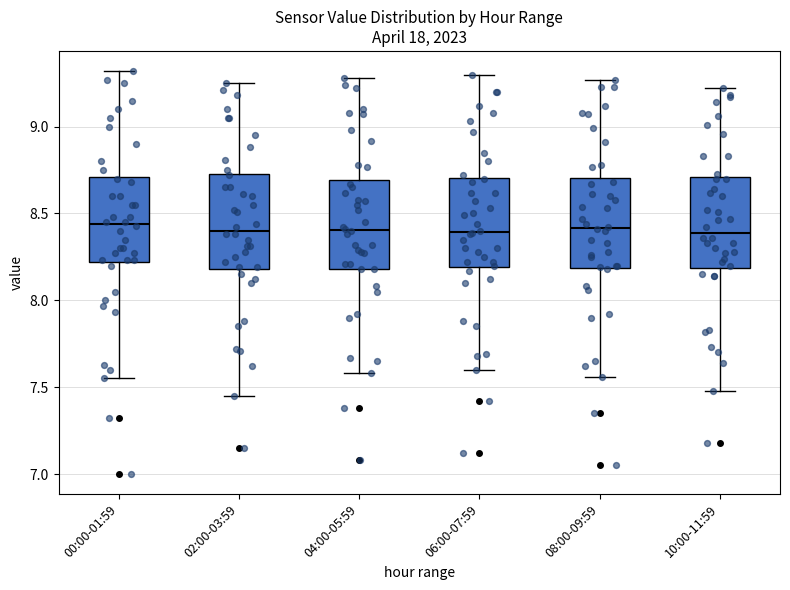

Where does the upper whisker of the box for 08:00-09:59 end on the y-axis? The values are not printed on the chart, so give them approximately, as read against the axis.

9.25